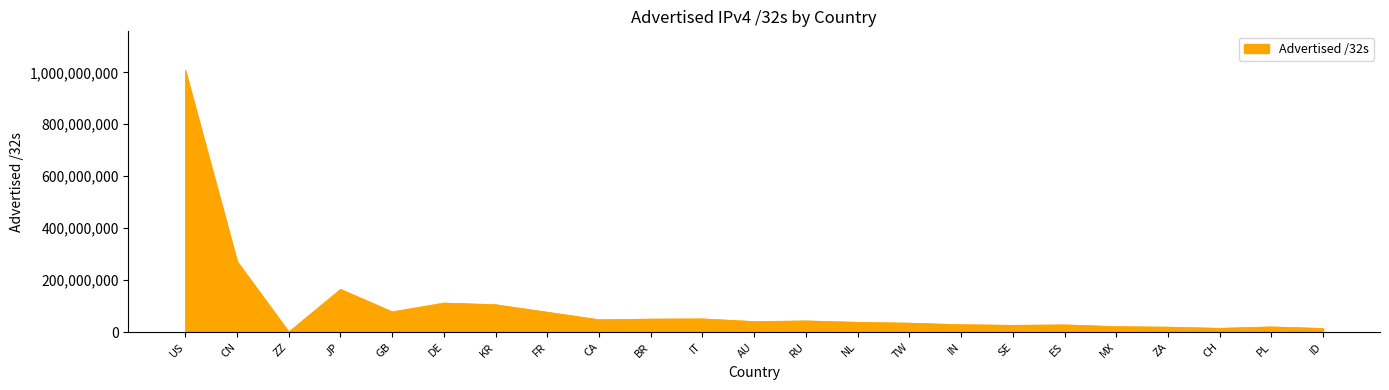

Which category has the lowest value across all series?

ZZ